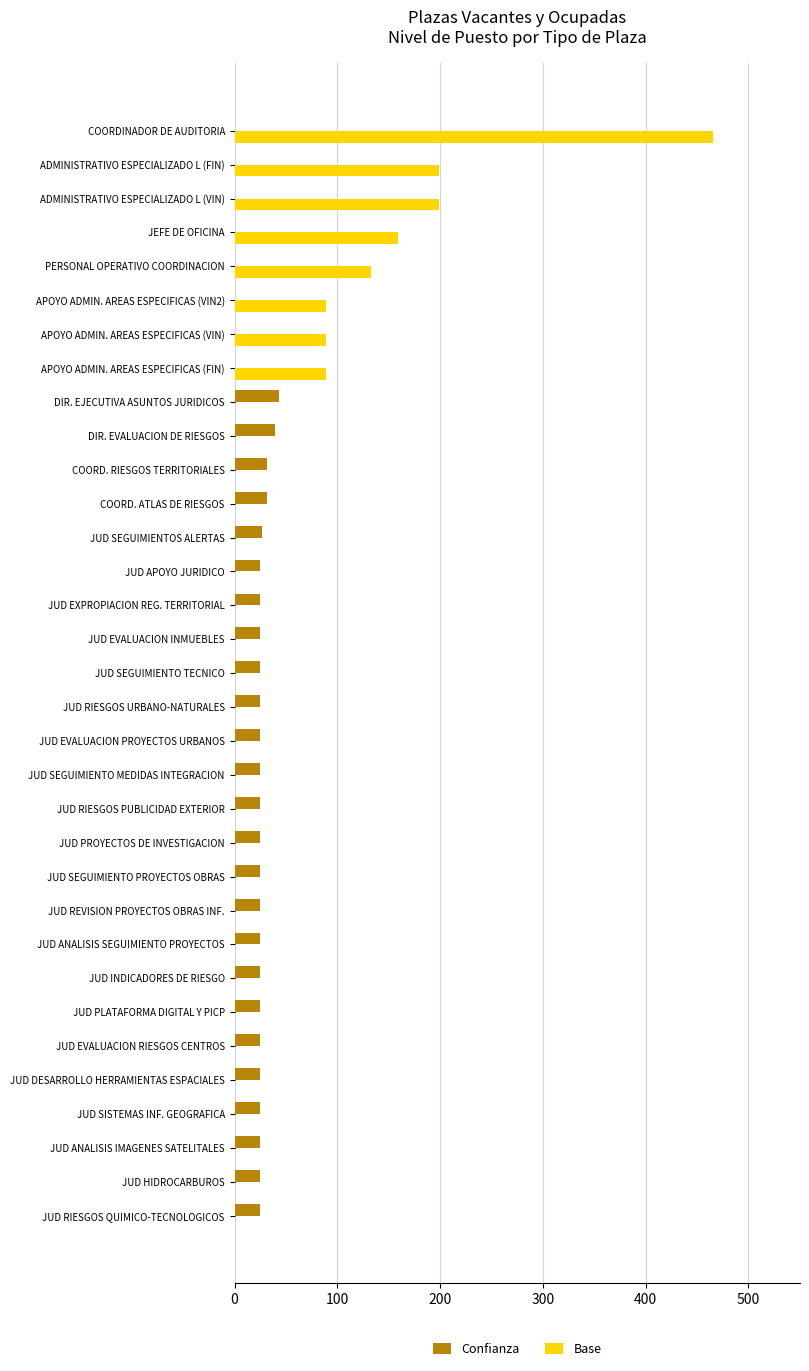

What is the maximum value shown in the chart?

466